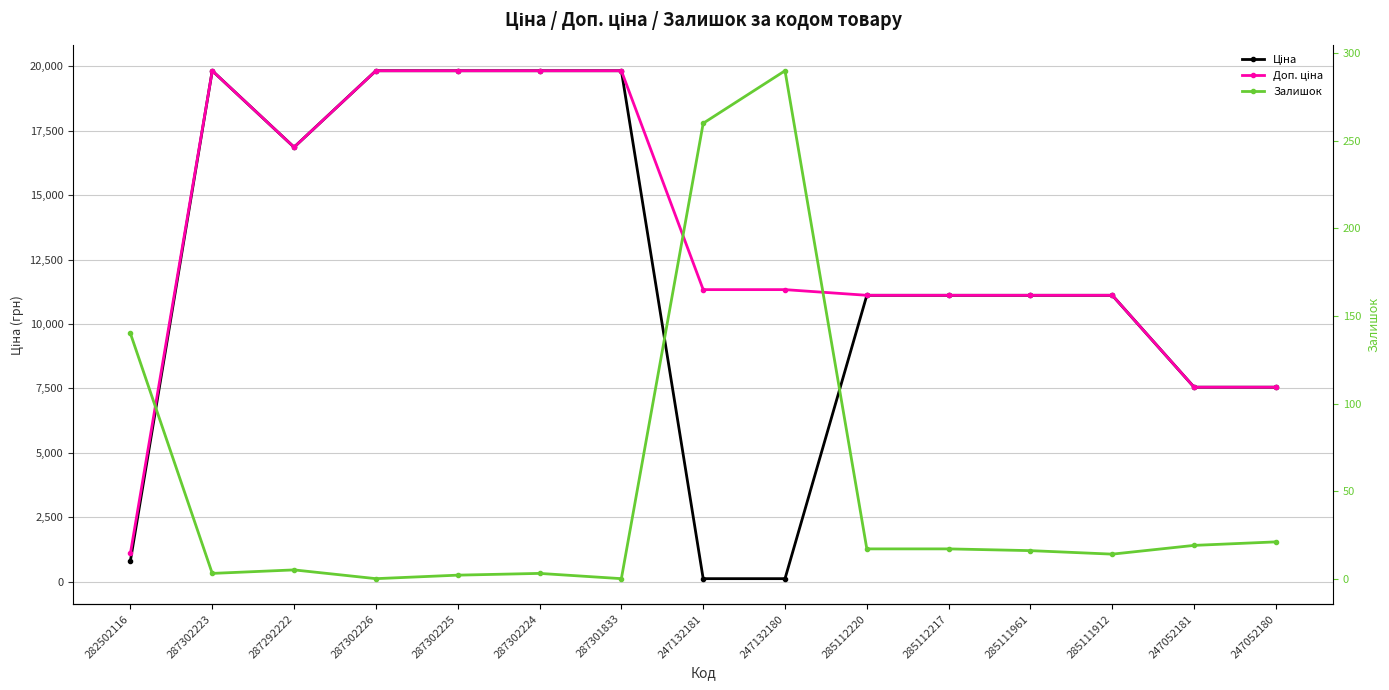

What is the value of the Доп. ціна point at the 3rd from the left?

16863.2